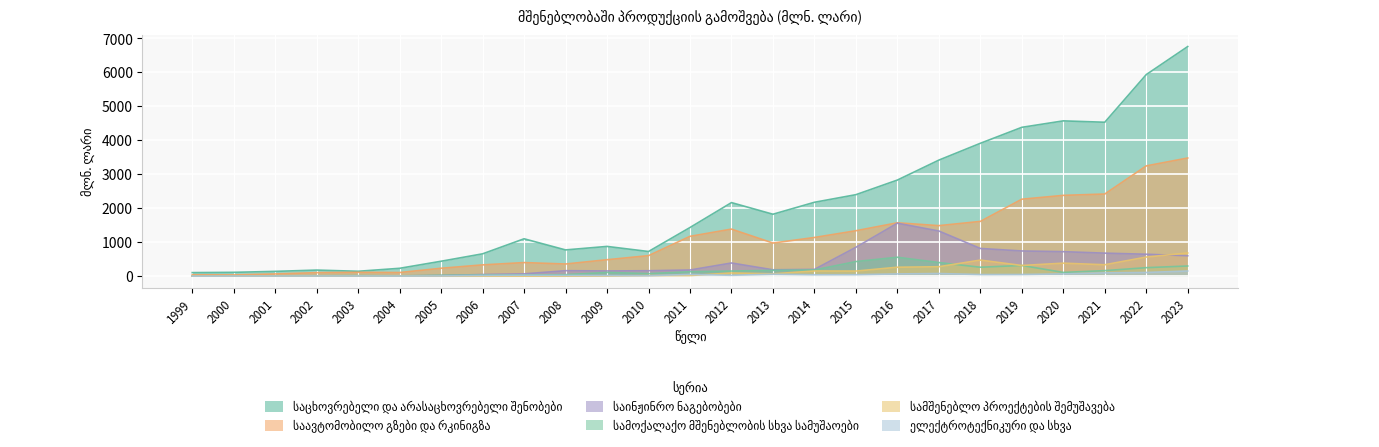

What is the sum of all ელექტროტექნიკური და სხვა values?

1021.0